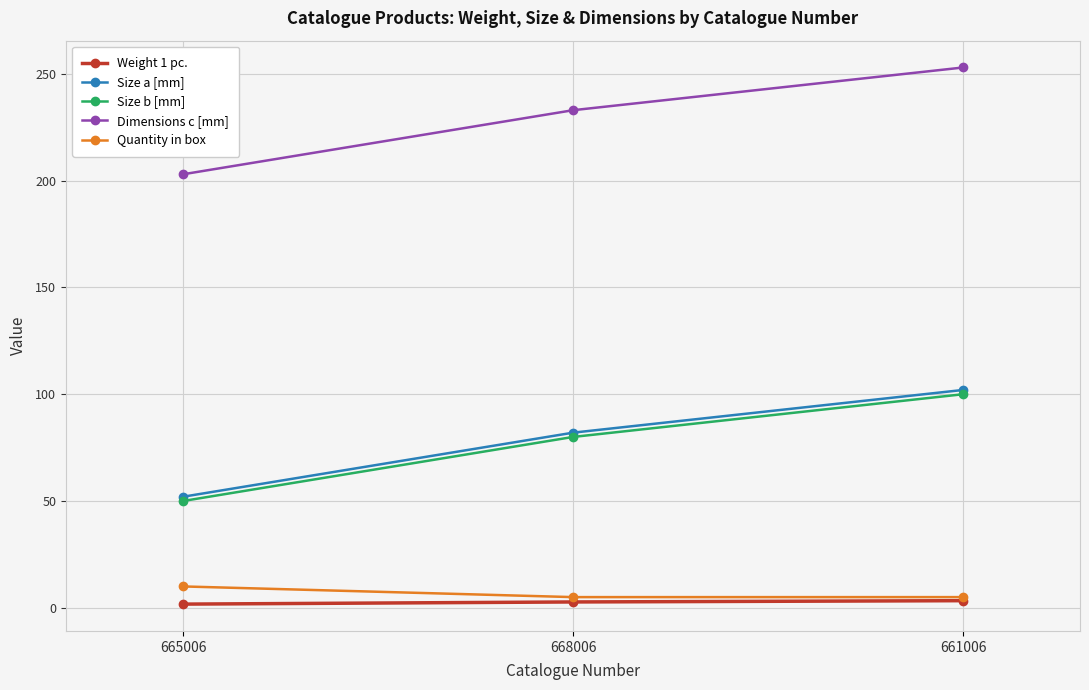

What is the spread (max minus min) of values at 661006?

249.7